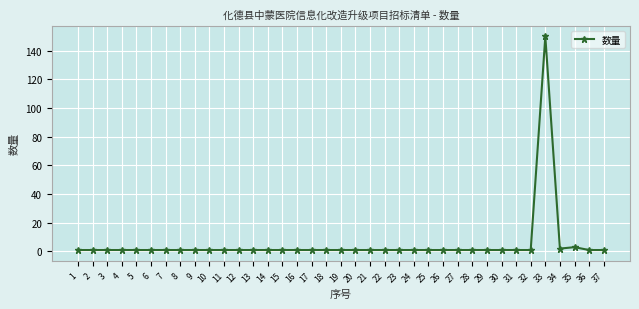

What is the maximum value shown in the chart?

150